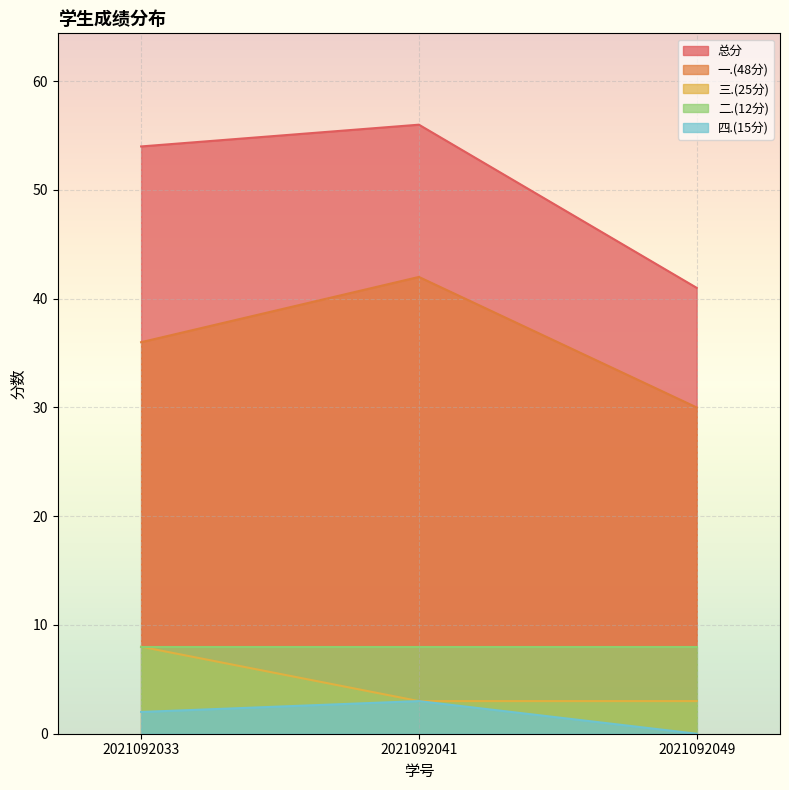

Does the chart display data point markers on the line(s)?

No